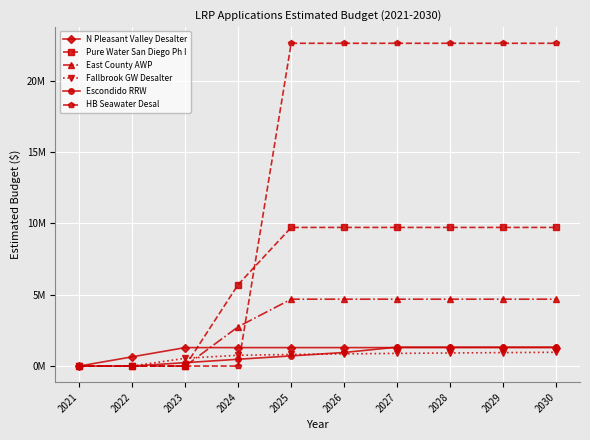

Between 2023 and 2025, which series saw the biggest shift?

HB Seawater Desal